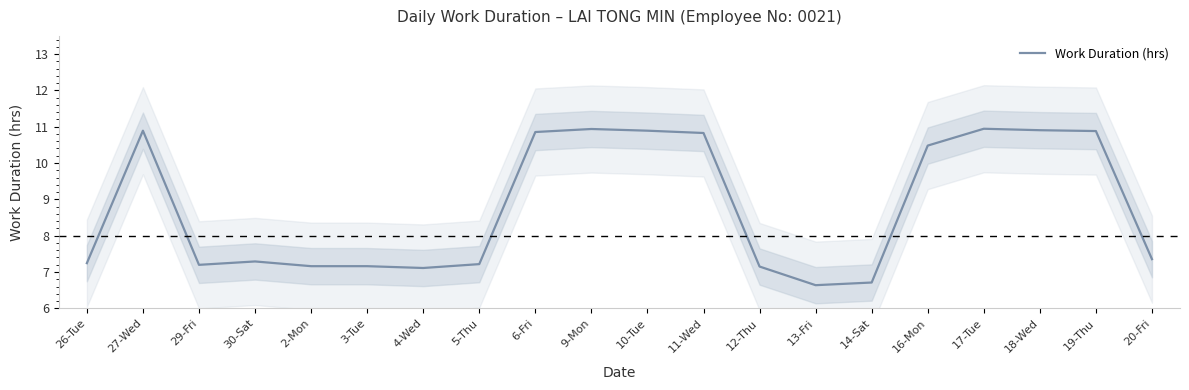

Reading left to right, transcribe all the data shown in this chart.

26-Tue=7.2	27-Wed=10.9	29-Fri=7.2	30-Sat=7.3	2-Mon=7.2	3-Tue=7.2	4-Wed=7.1	5-Thu=7.2	6-Fri=10.9	9-Mon=10.9	10-Tue=10.9	11-Wed=10.8	12-Thu=7.2	13-Fri=6.6	14-Sat=6.7	16-Mon=10.5	17-Tue=10.9	18-Wed=10.9	19-Thu=10.9	20-Fri=7.4